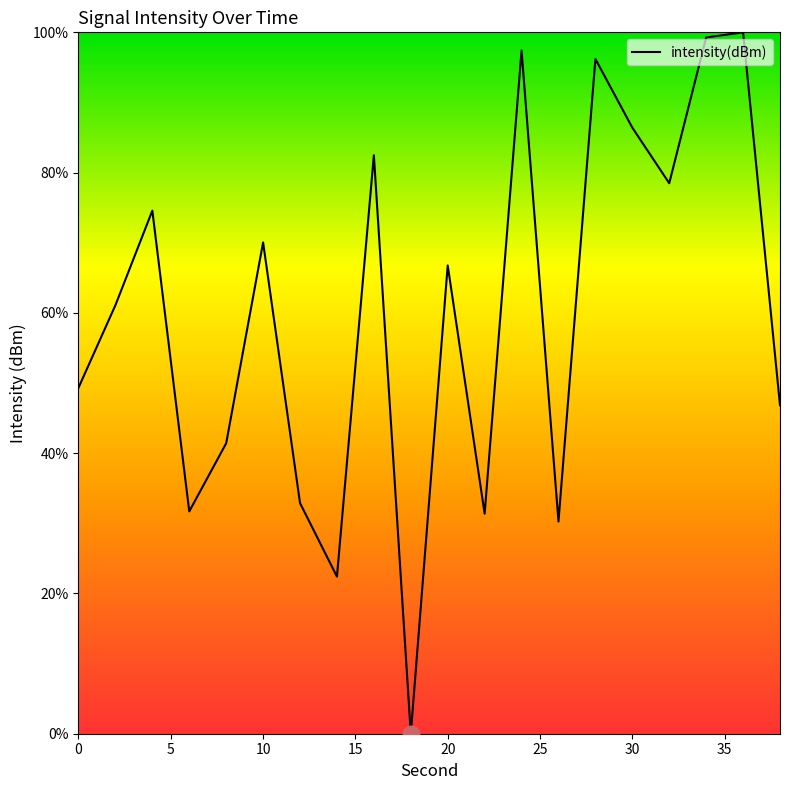

What is the maximum value shown in the chart?

100.0